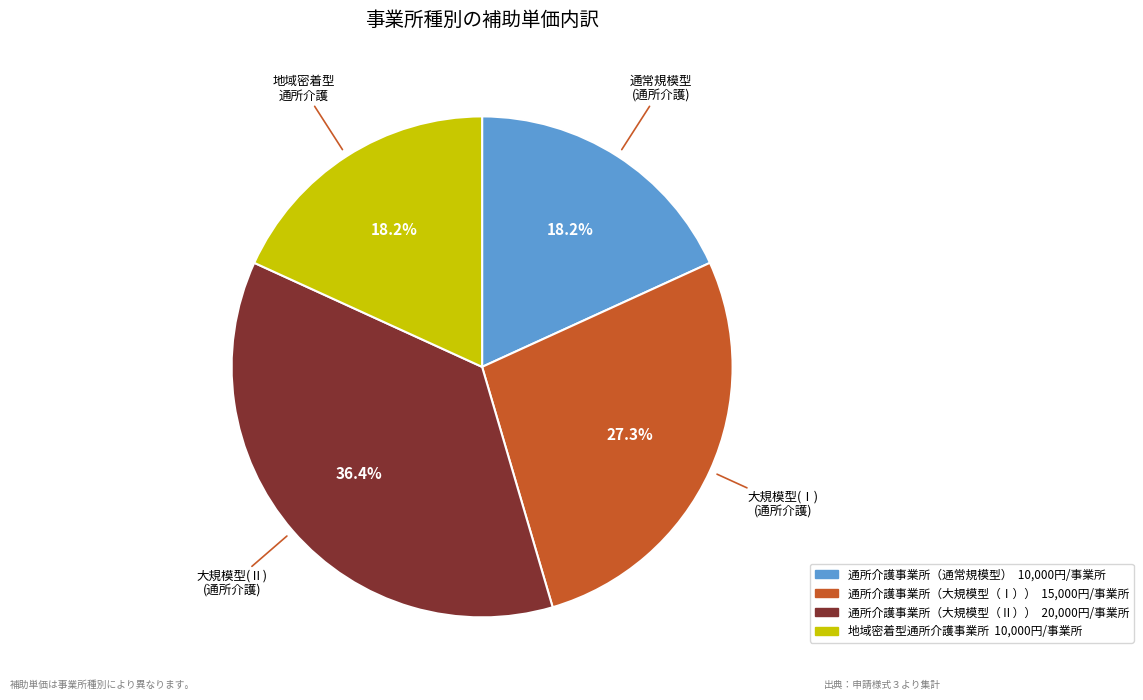

Is there any slice that represents more than half of the pie?

No